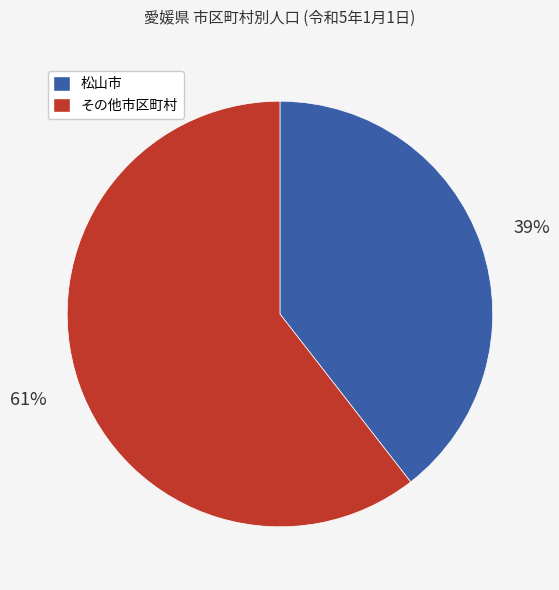

To the nearest percent, what is the average slice percentage?

50%